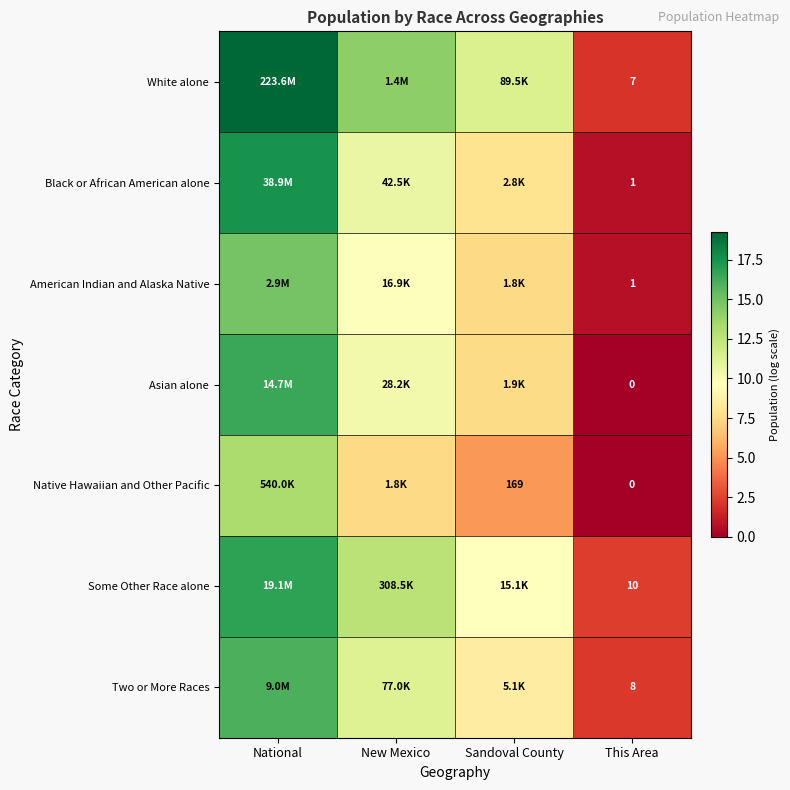

The Black or African American alone series shows 2.9 at Sandoval County. True or false?

False